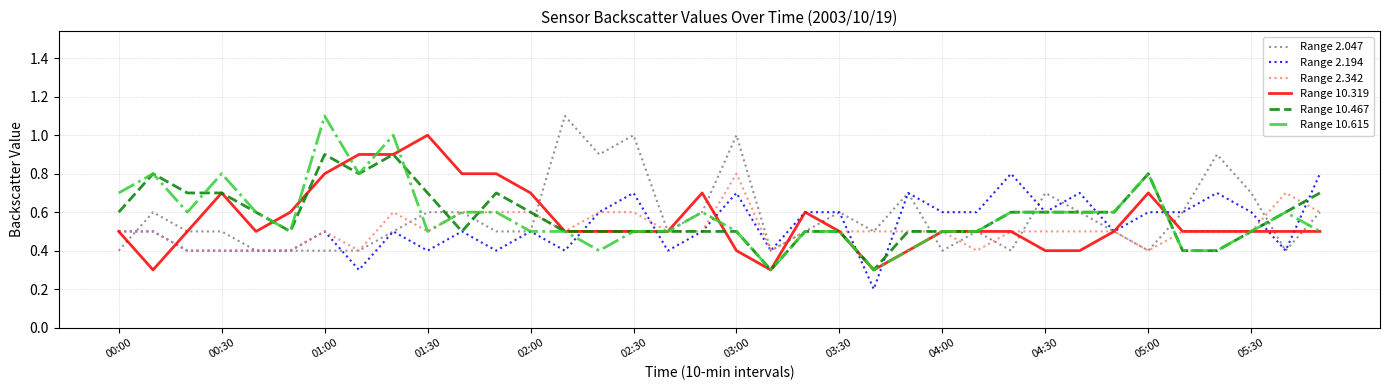

What is the minimum value for Range 10.615?

0.3